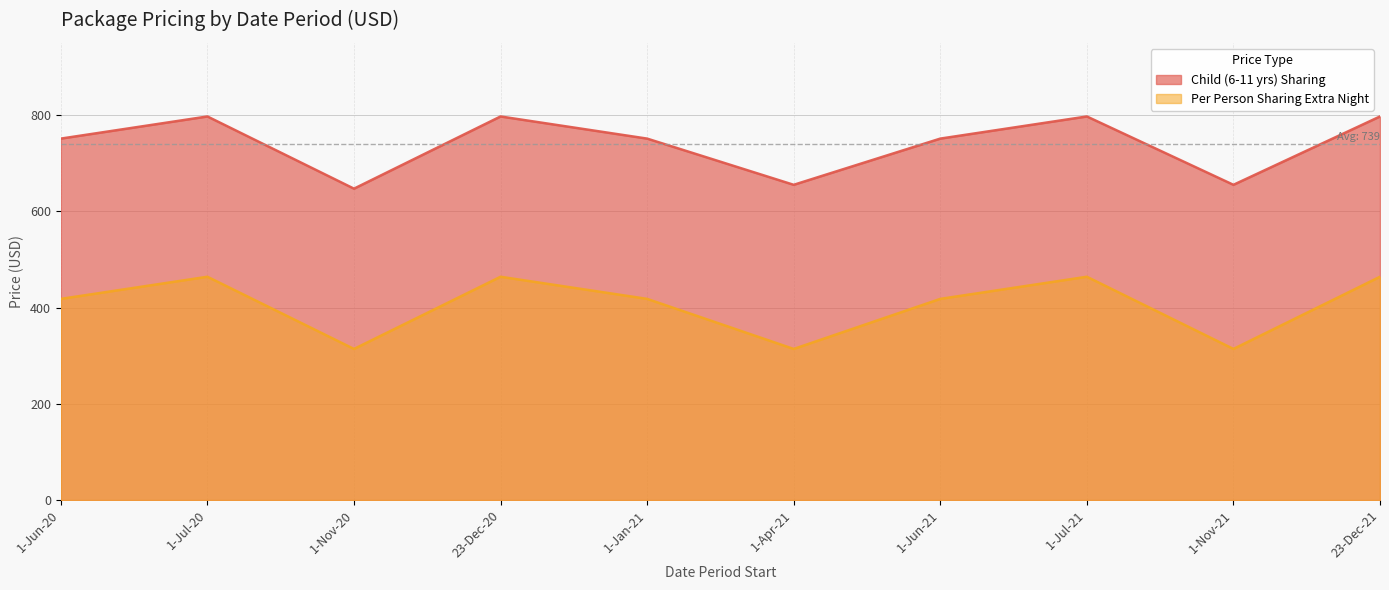

Which label corresponds to the smallest value in the chart?

1-Nov-20